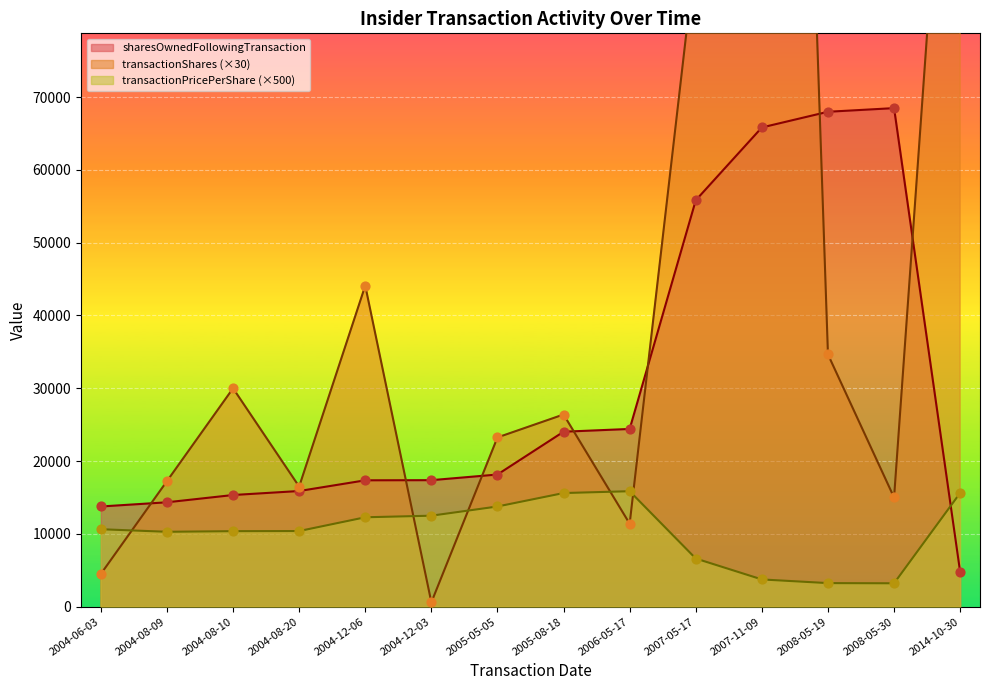

Is the value of transactionShares at 2014-10-30 greater than the value of transactionPricePerShare at 2006-05-17?

Yes